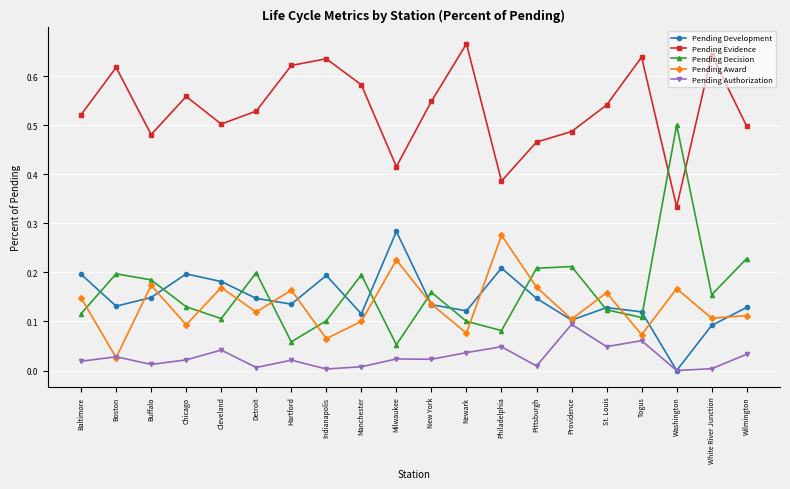

Is it true that Pending Award equals 0.2 at Manchester?

False